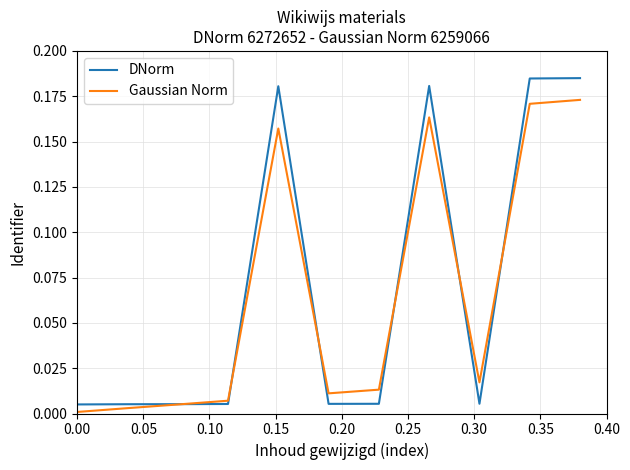

Which series has the largest range (max minus min)?

DNorm